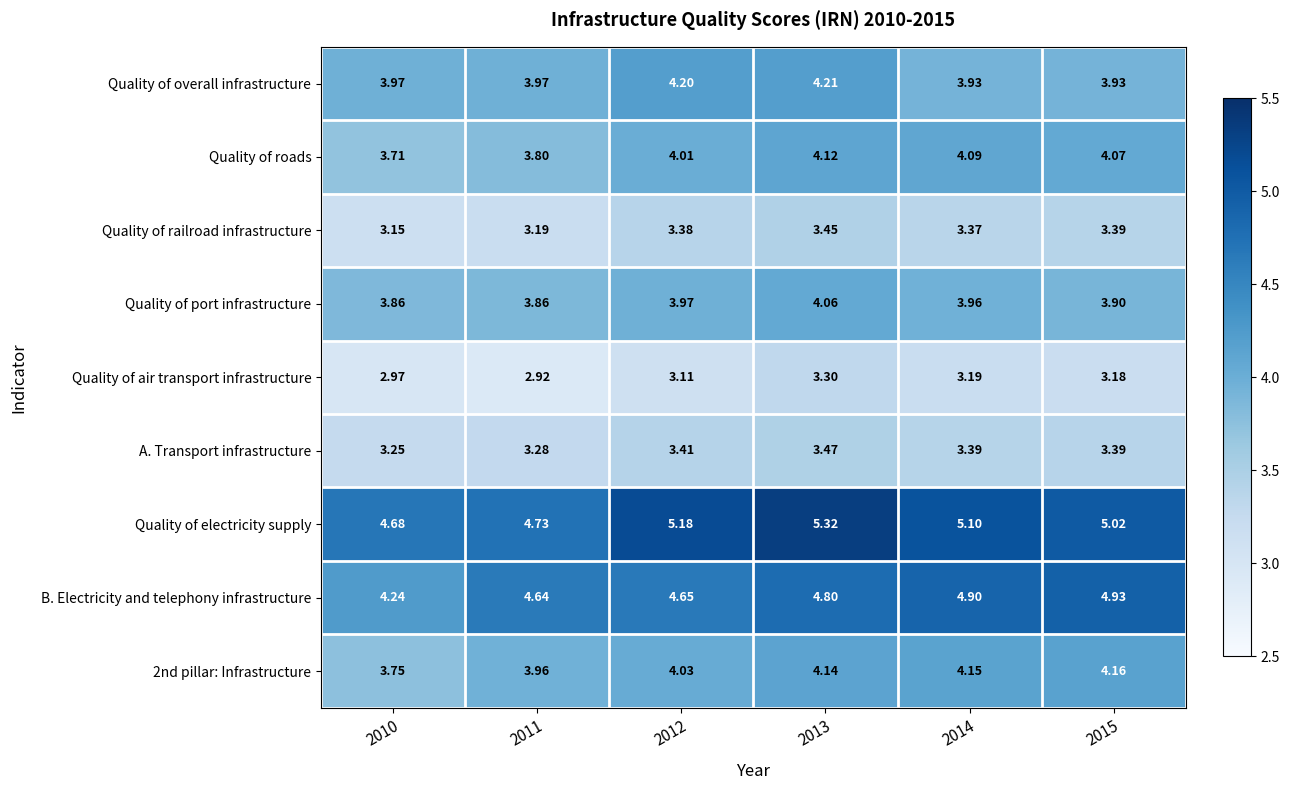

Between 2010 and 2015, which series saw the biggest shift?

B. Electricity and telephony infrastructure